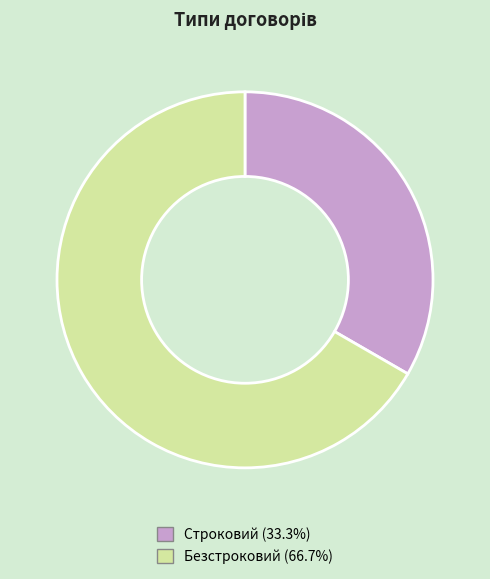

Do Строковий and Безстроковий together represent more than half of the pie?

Yes